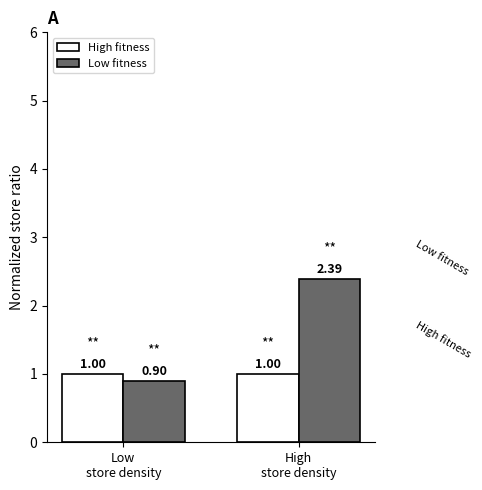

At which category does the chart reach its minimum across all series?

Low
store density